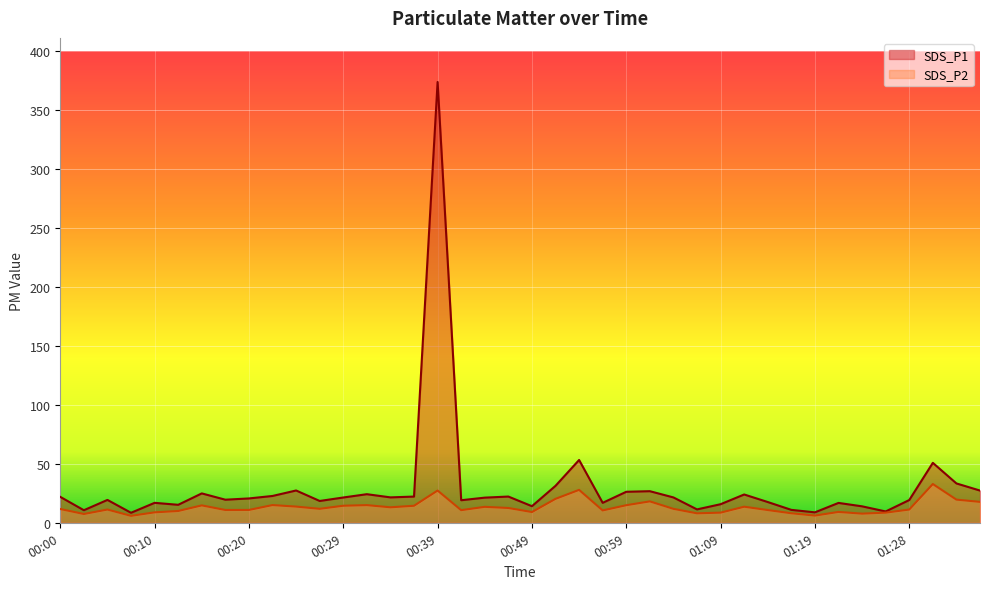

Between 00:27 and 00:56, which series saw the biggest shift?

SDS_P1